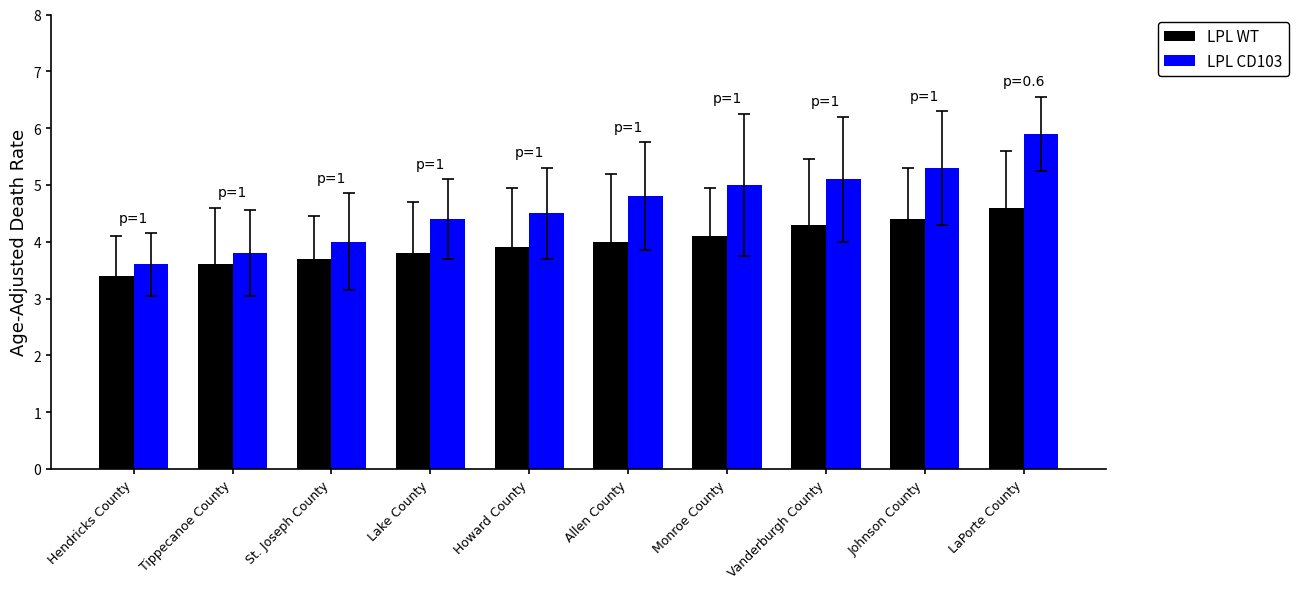

List the series in order of their peak value, lowest first.

LPL WT, LPL CD103